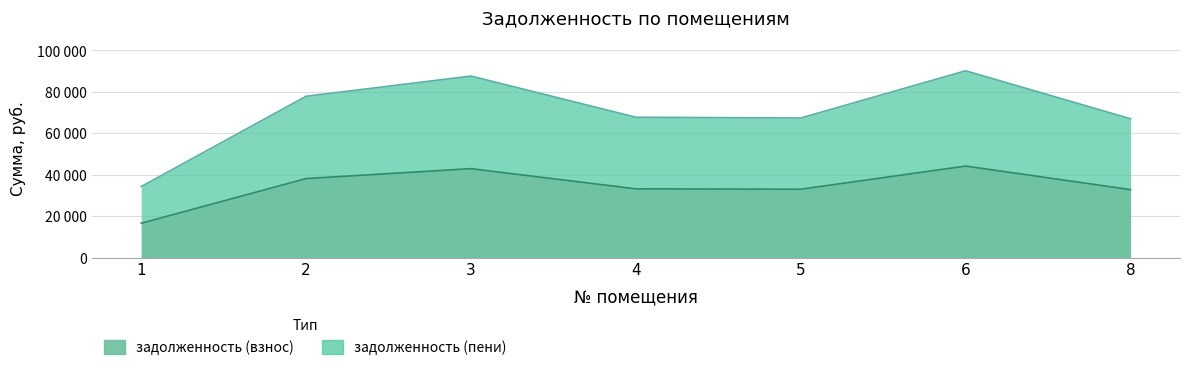

How many lines are shown in the chart?

2